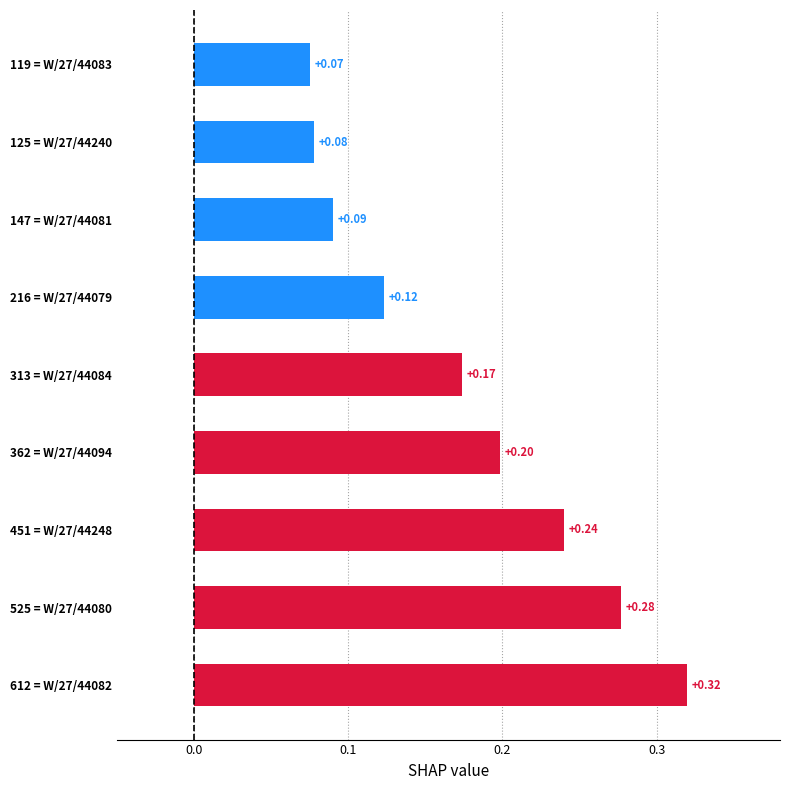

What is the sum of all values?

1.6